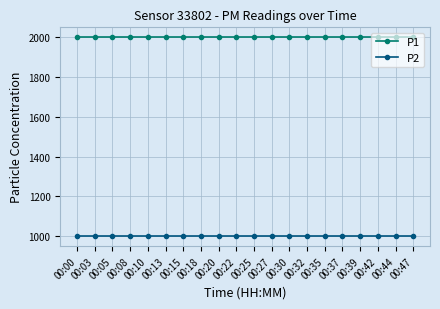

Is the value of P2 at 00:35 greater than the value of P1 at 00:39?

No